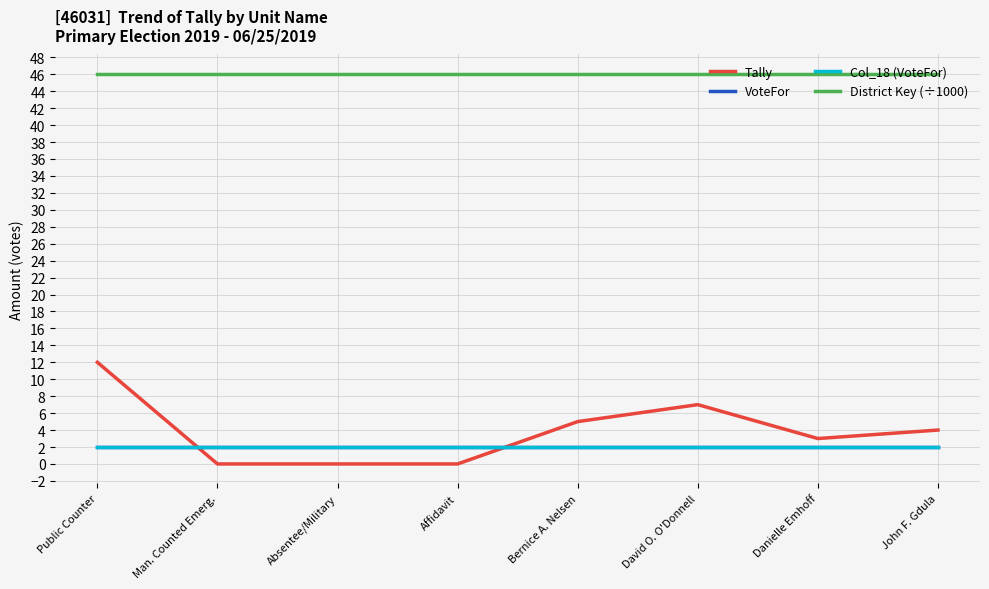

How many lines are shown in the chart?

4